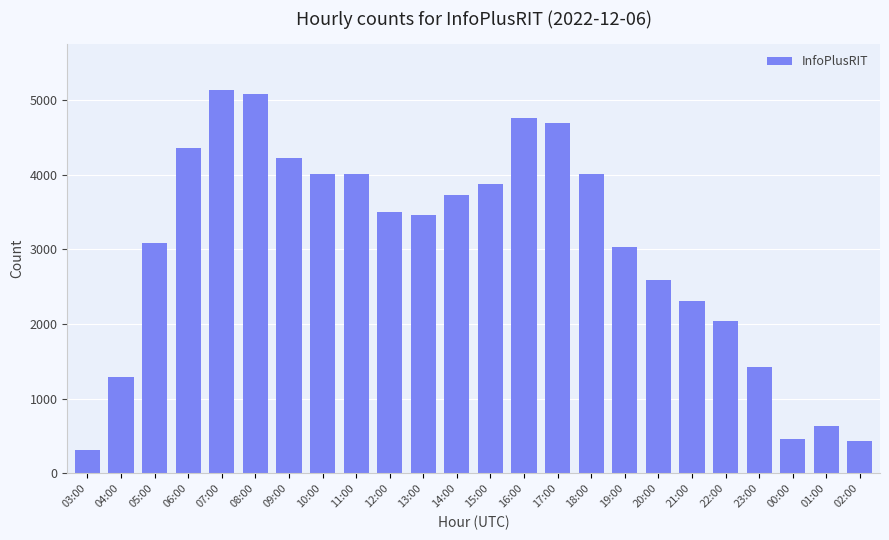

What is the approximate value at 20:00?

2583